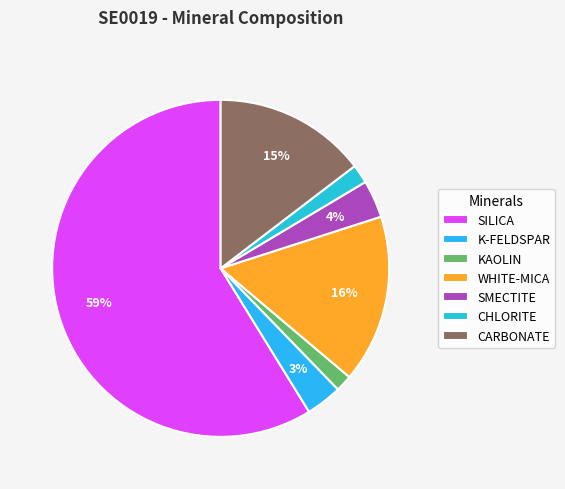

To the nearest percent, what is the difference between the SILICA and CARBONATE slice percentages?

44%